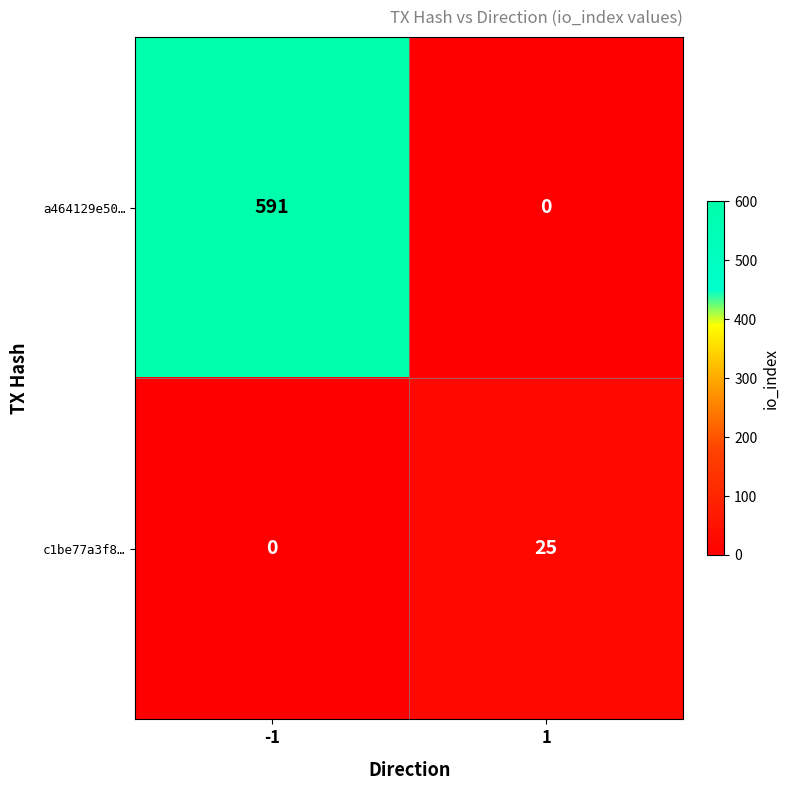

Reading right to left, what are all the values shown in this chart?

a464129e50…: 0	591
c1be77a3f8…: 25	0